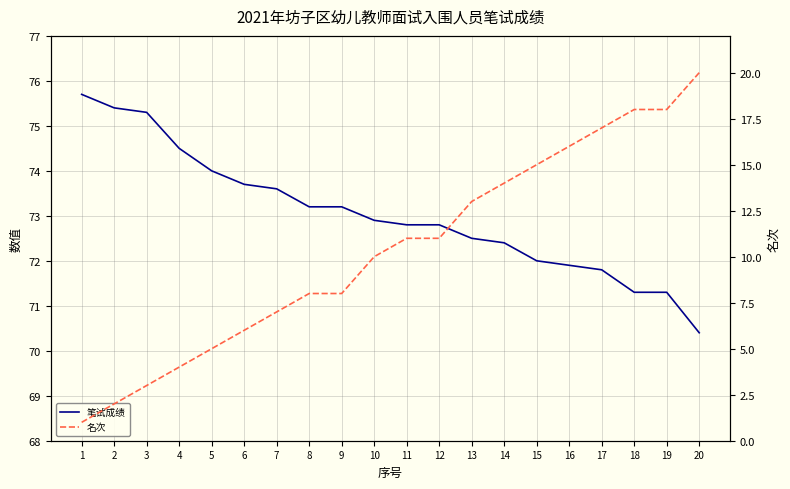

The value of 名次 at 10 is 17.9. True or false?

False